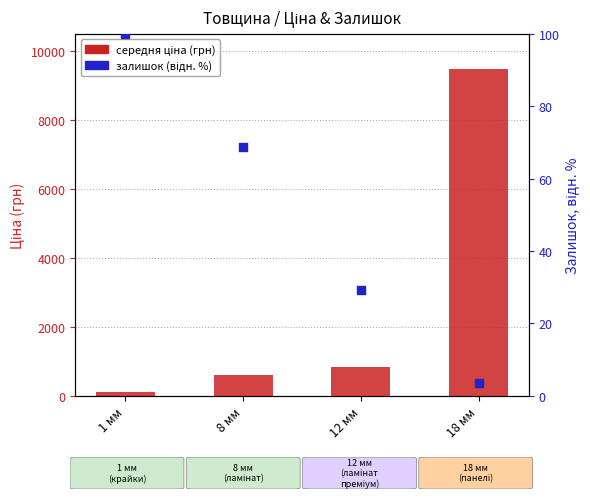

At how many categories does at least one series exceed 2340?

1